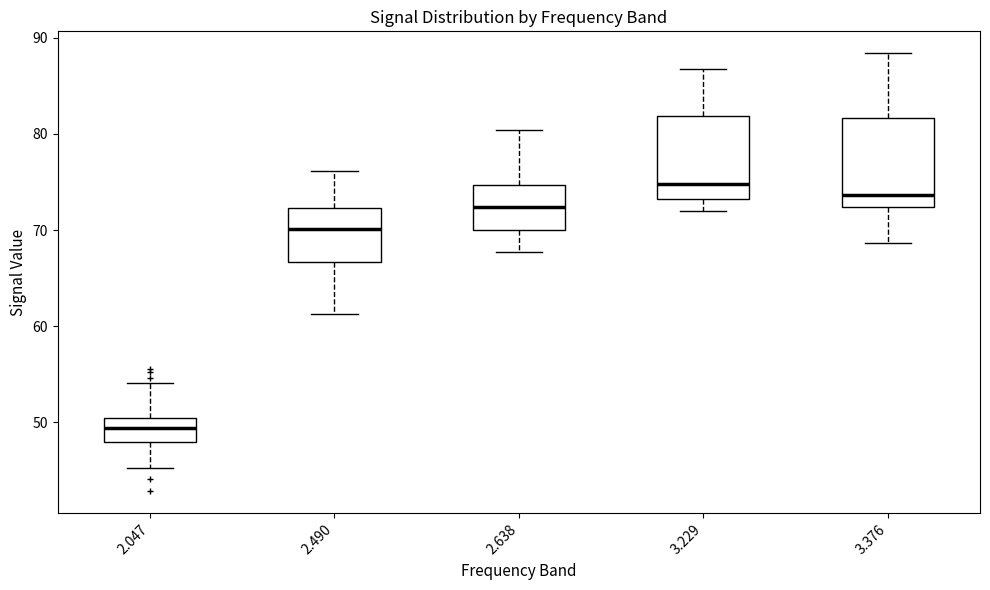

Reading left to right, read every box against the y-axis: the position of its median line, the range the box covers, and the ends of its whiskers. The values are not printed on the chart, so give them approximately, as read against the axis.

2.047: median 49, box 48 to 50, whiskers 45 to 54
2.490: median 70, box 67 to 72, whiskers 61 to 76
2.638: median 72, box 70 to 75, whiskers 68 to 80
3.229: median 75, box 73 to 82, whiskers 72 to 87
3.376: median 74, box 72 to 82, whiskers 69 to 88